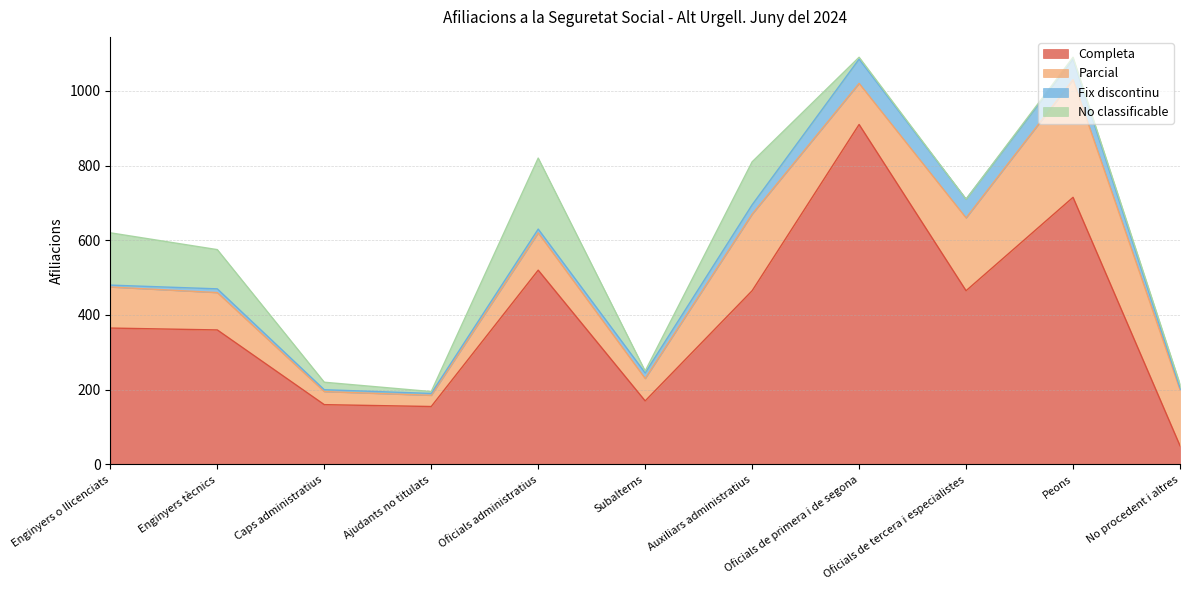

Which series has the largest total across all categories?

Completa